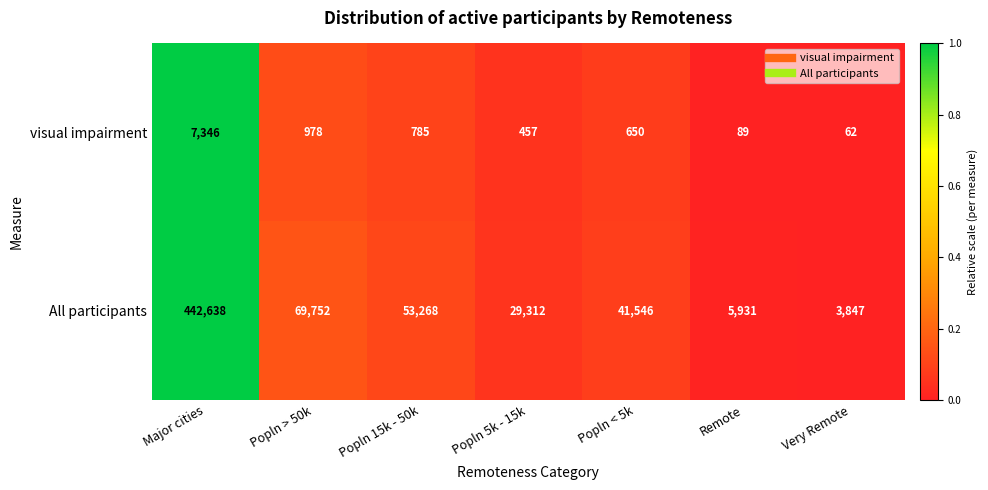

The visual impairment series shows 376 at Popln > 50k. True or false?

False